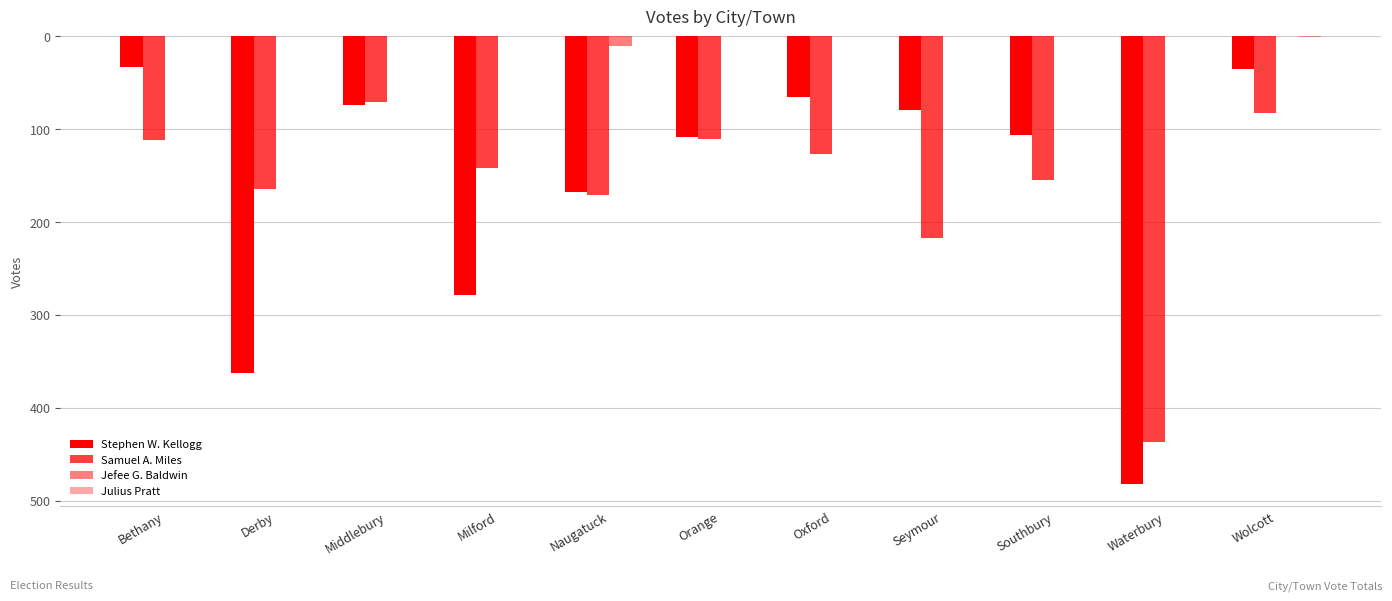

The value of Jefee G. Baldwin at Orange is -6. True or false?

False